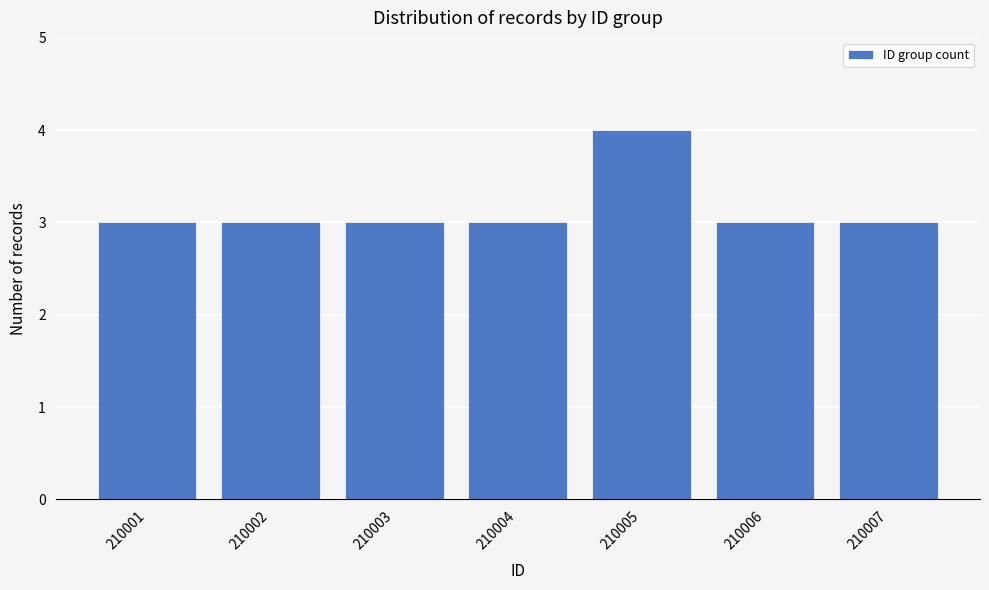

Reading left to right, extract all data points from this chart.

210001=3	210002=3	210003=3	210004=3	210005=4	210006=3	210007=3